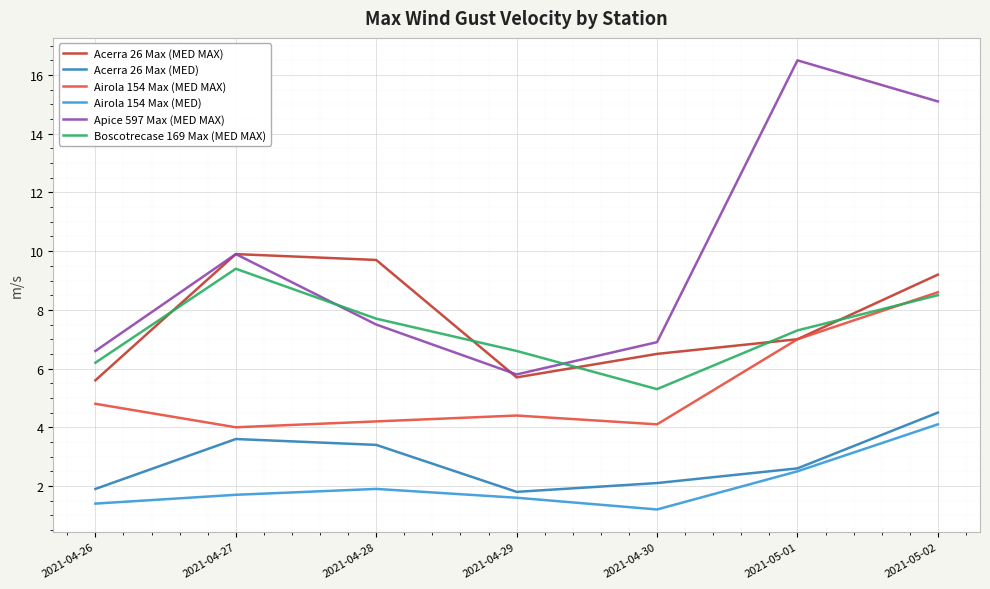

Which series has the largest total across all categories?

Apice 597 Max (MED MAX)